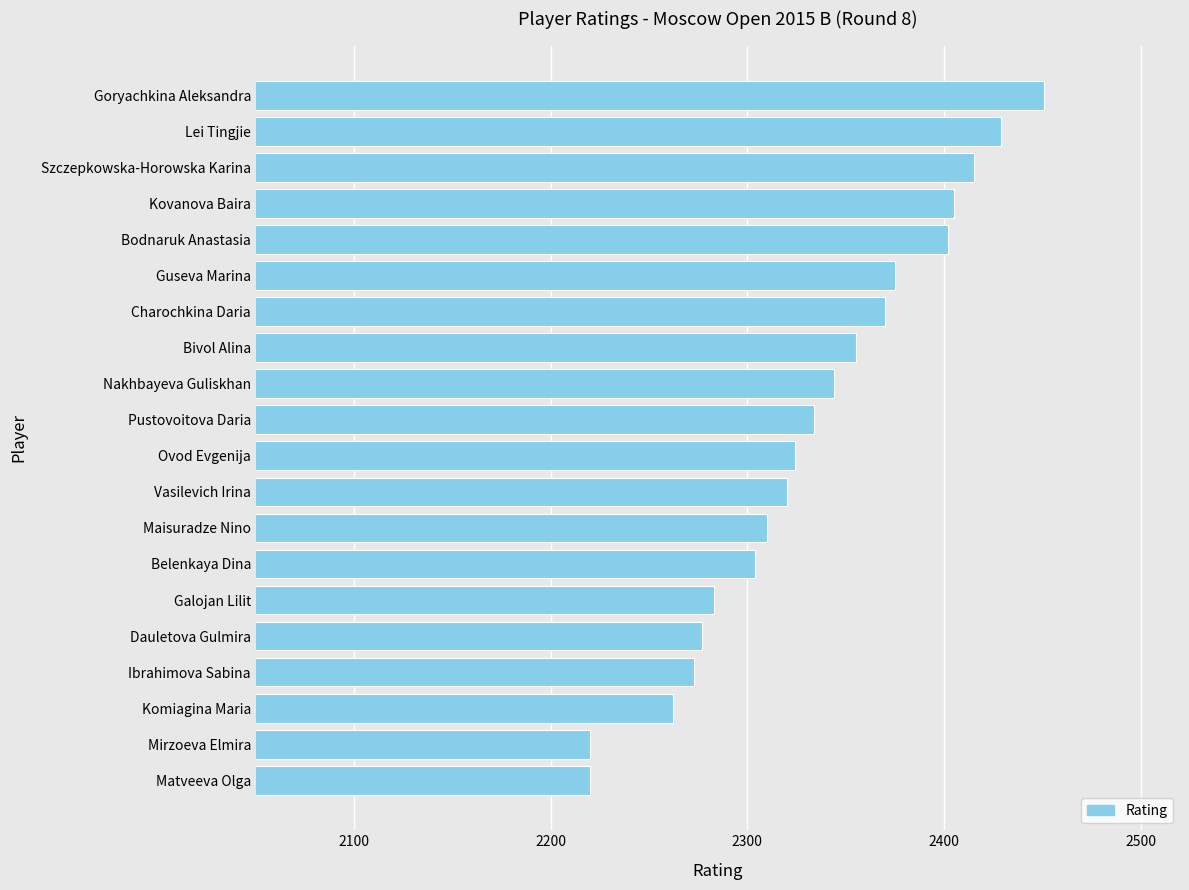

What is the change in value from Goryachkina Aleksandra to Vasilevich Irina?

-131